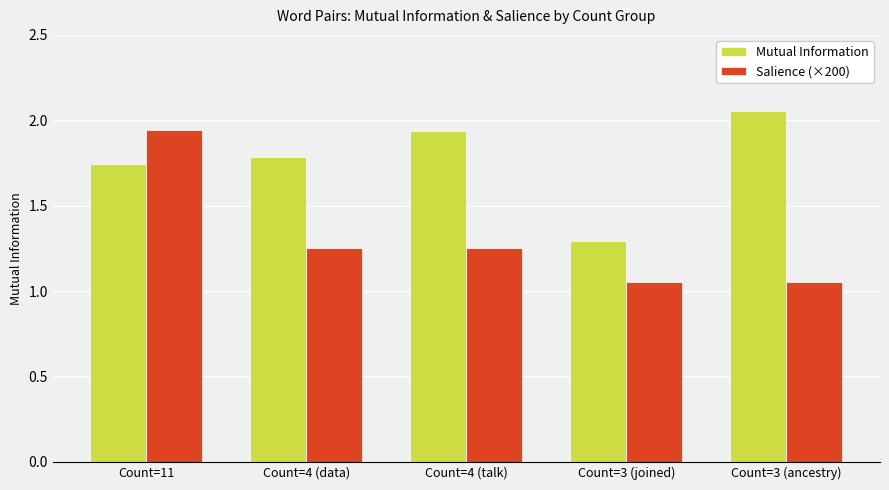

What is the total value across all series at Count=4 (data)?

3.0